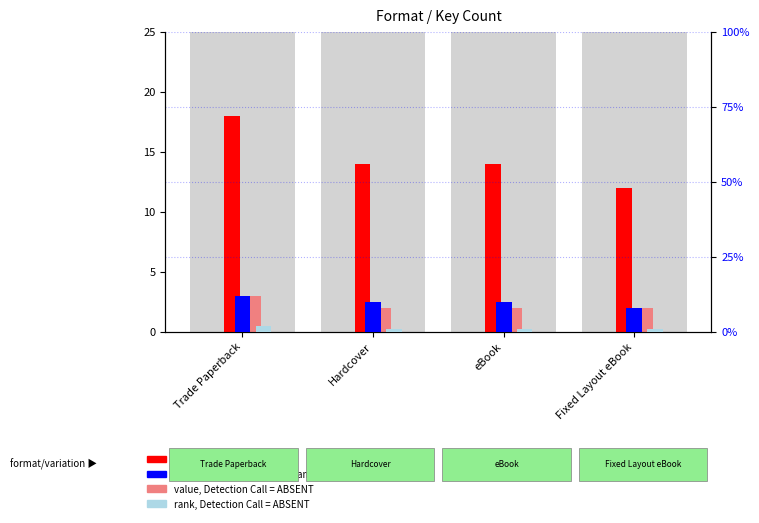

What is the spread (max minus min) of values at Trade Paperback?

16